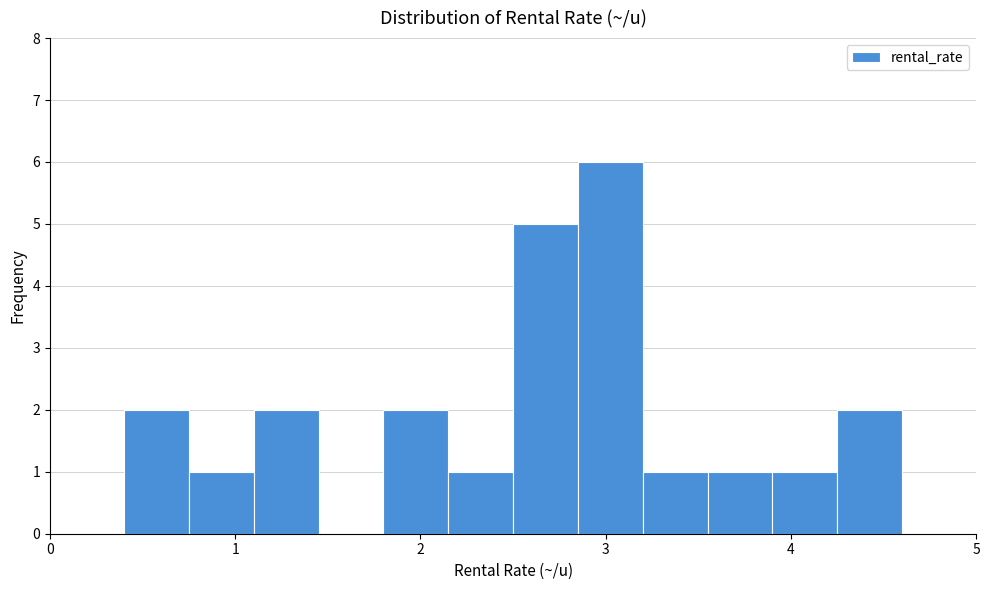

Around what value on the x-axis is the tallest bar? Give the approximate position of its centre, as read against the axis.

3.0